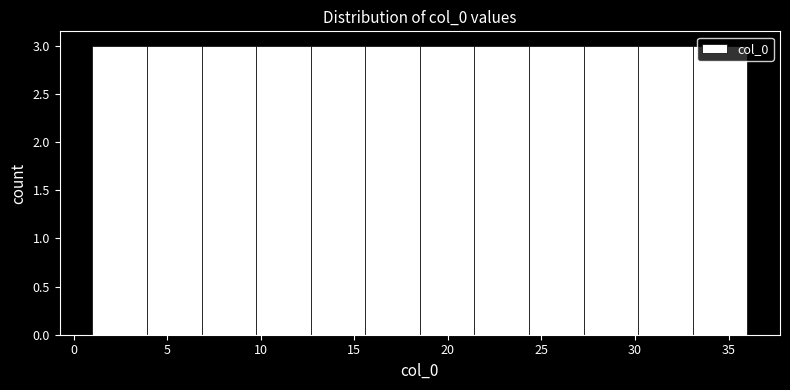

Reading left to right, list every bar in this chart as the range it spans on the x-axis followed by its height. Neither the bar edges nor the heights are printed on the chart, so give them approximately, as read against the axes.

1.0 to 4.0: 3
4.0 to 7.0: 3
7.0 to 10.0: 3
10.0 to 12.5: 3
12.5 to 15.5: 3
15.5 to 18.5: 3
18.5 to 21.5: 3
21.5 to 24.5: 3
24.5 to 27.5: 3
27.5 to 30.0: 3
30.0 to 33.0: 3
33.0 to 36.0: 3